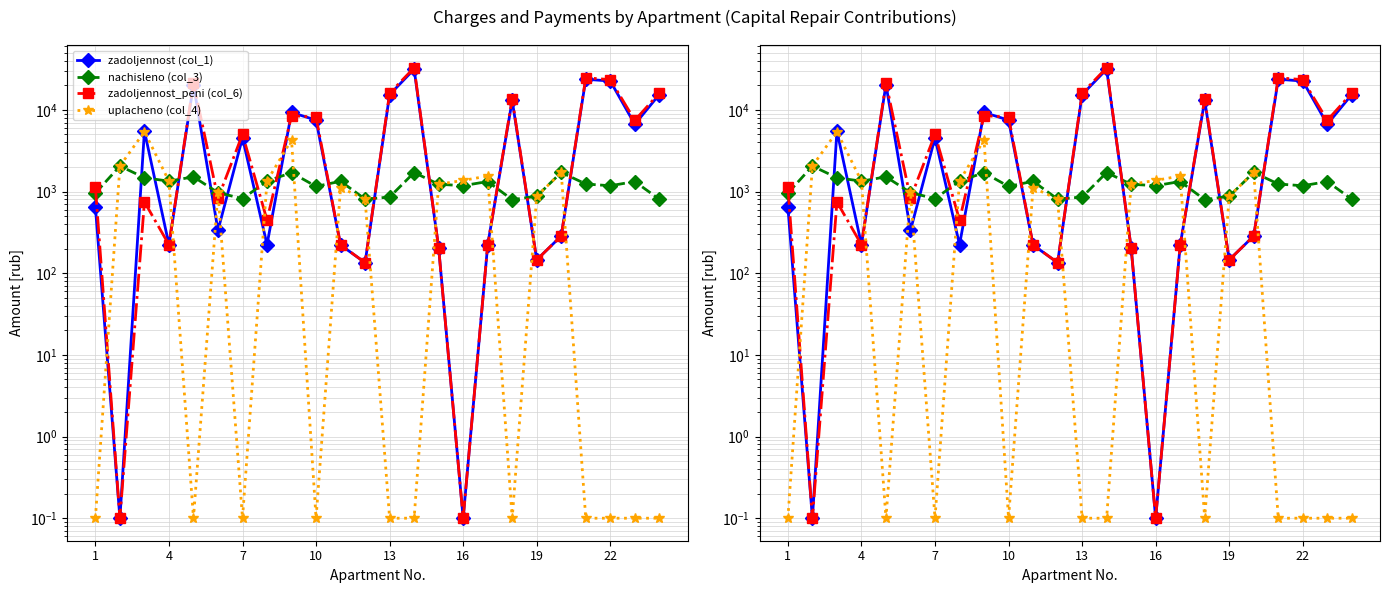

Rank the series at 13 from highest to lowest value.

zadoljennost_peni (col_6), zadoljennost (col_1), nachisleno (col_3), uplacheno (col_4)